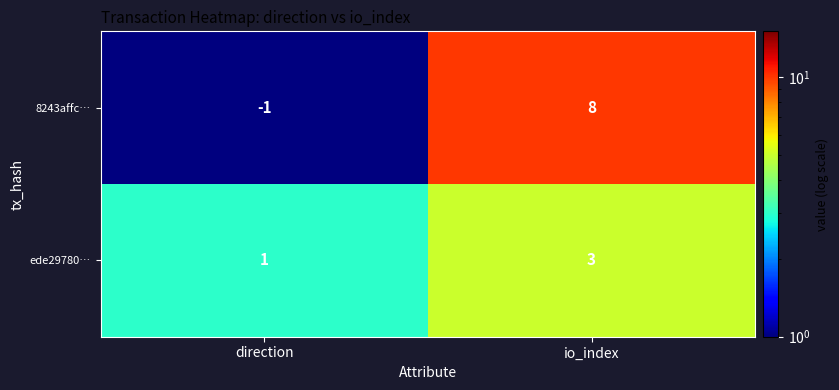

Which series has the largest total across all categories?

8243affc…